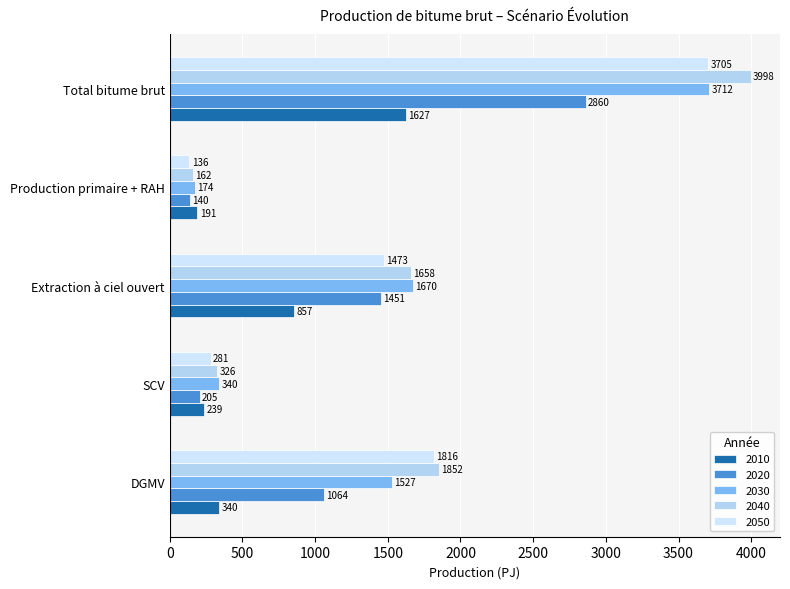

What is the approximate value of 2010 at SCV?

238.6